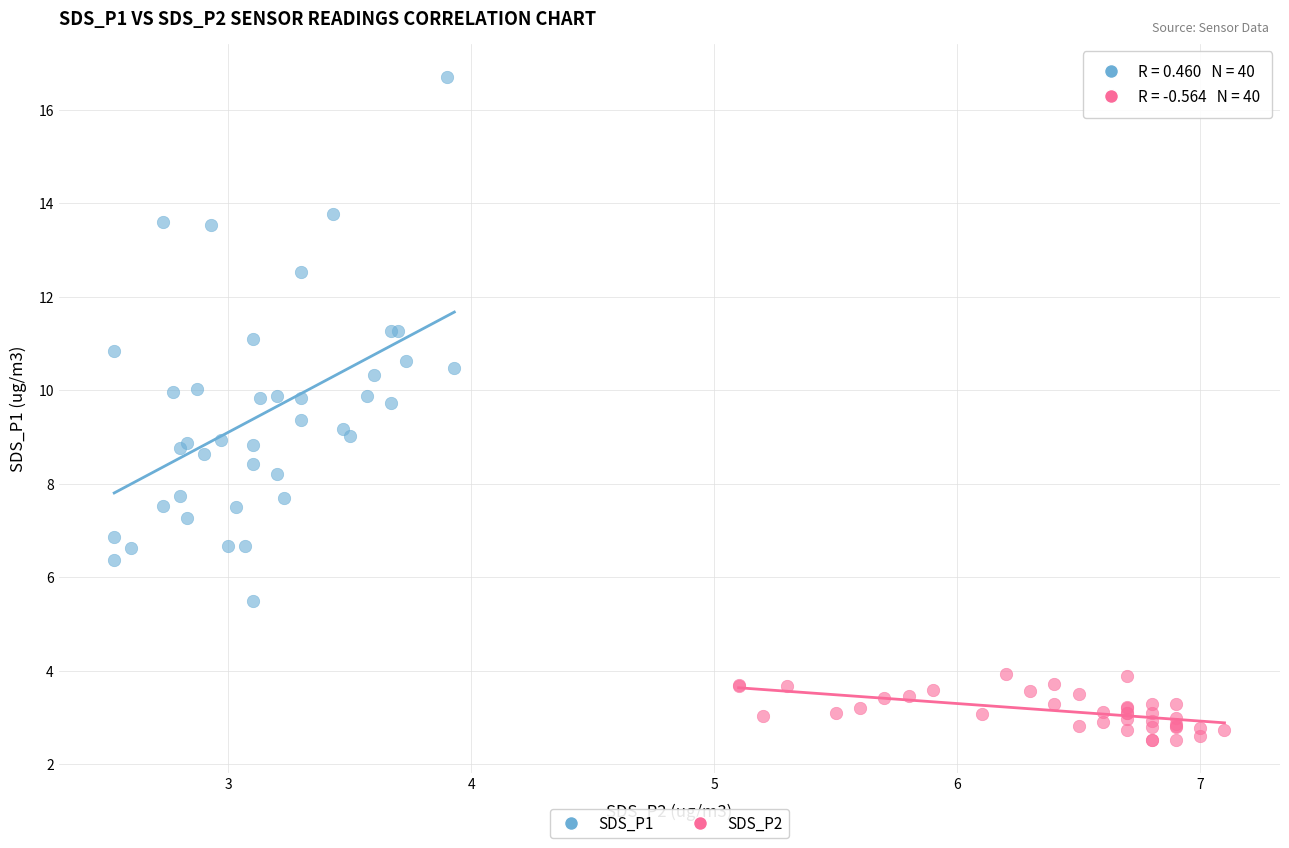

What are all the series names shown in the legend?

SDS_P1, SDS_P2